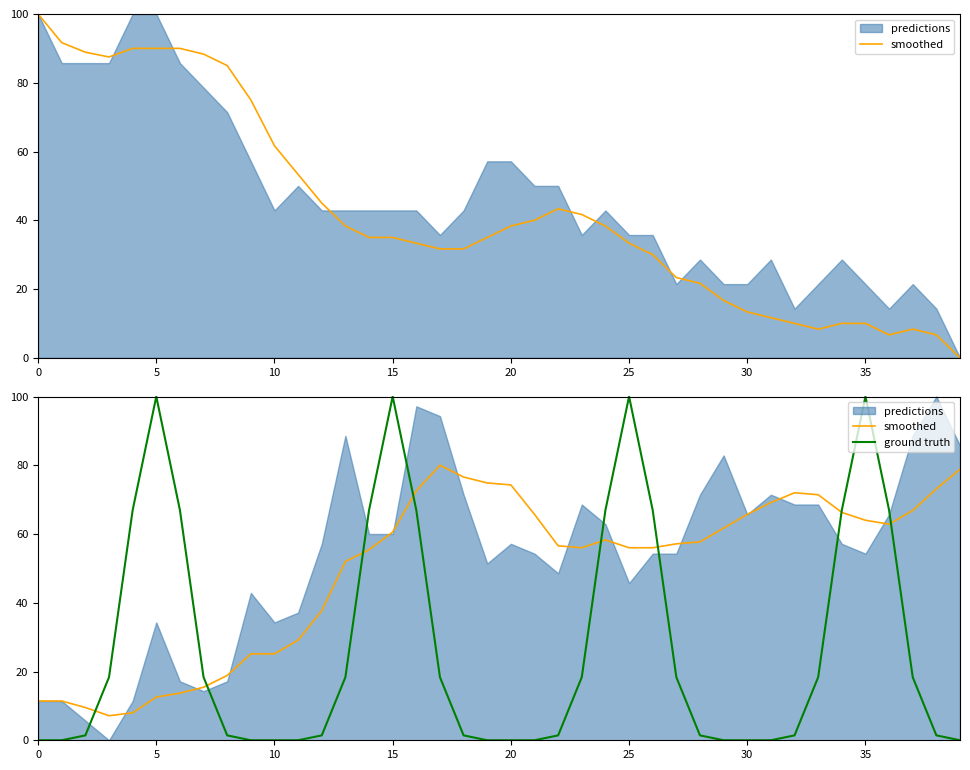

Does the chart have visible grid lines?

No